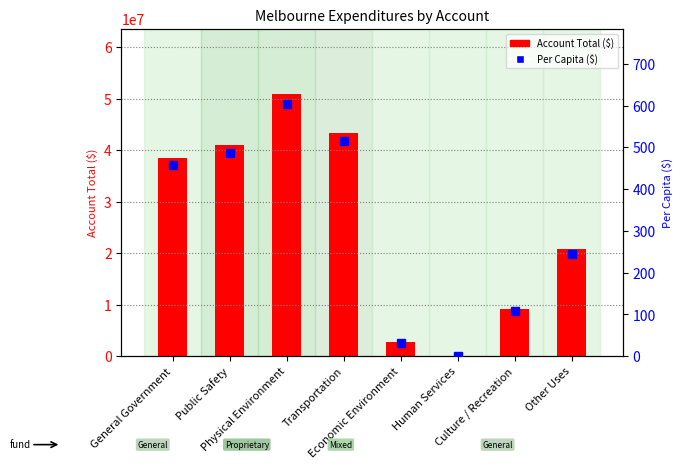

The Account Total series shows 77749484.0 at Physical Environment. True or false?

False